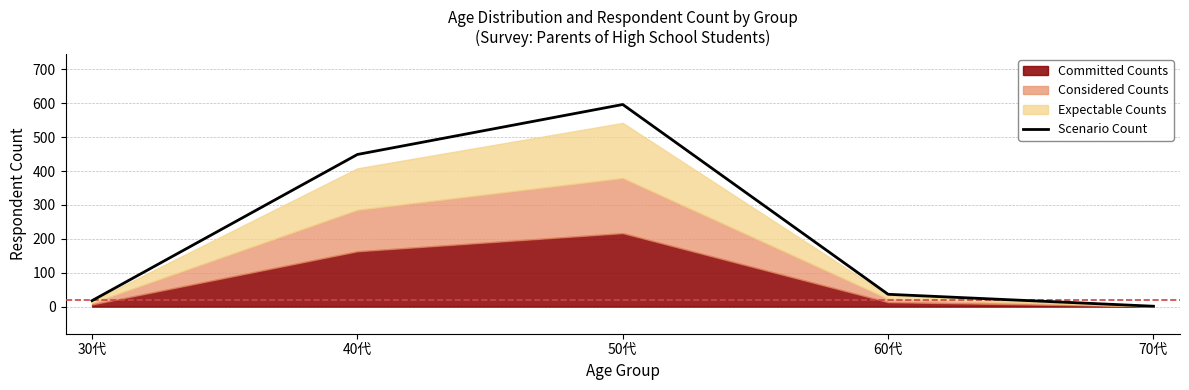

What is the label of the 4th point from the right?

40代